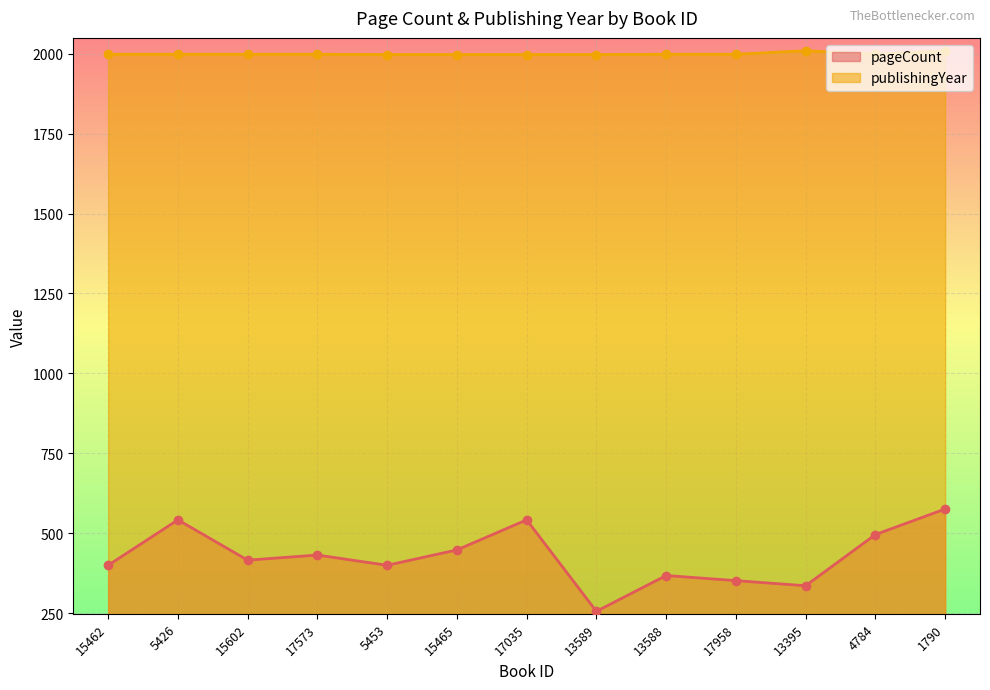

How many interior local valleys does the publishingYear series have?

1